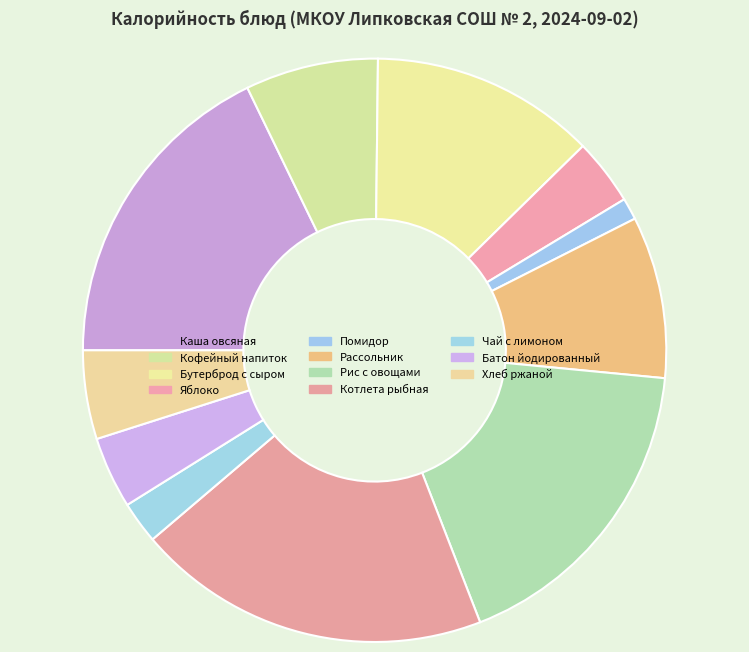

Rank the categories by value from lowest to highest.

Помидор, Чай с лимоном, Яблоко, Батон йодированный, Хлеб ржаной, Кофейный напиток, Рассольник, Бутерброд с сыром, Рис с овощами, Каша овсяная, Котлета рыбная